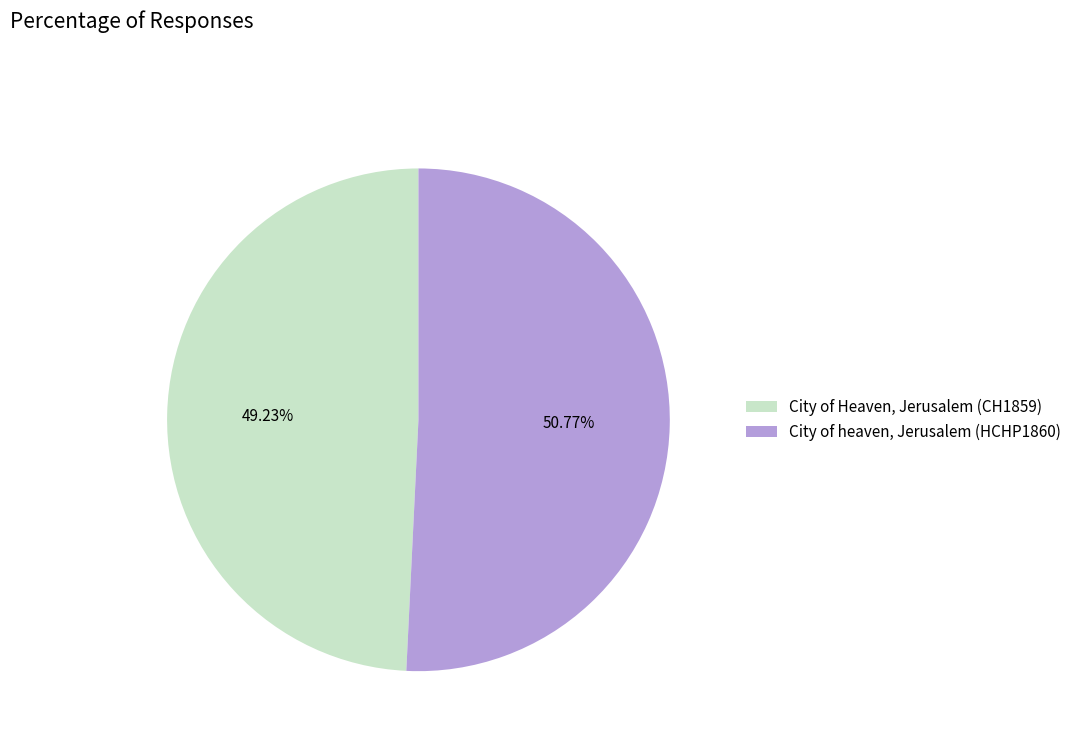

Does City of Heaven, Jerusalem (CH1859) represent more than half of the total?

No